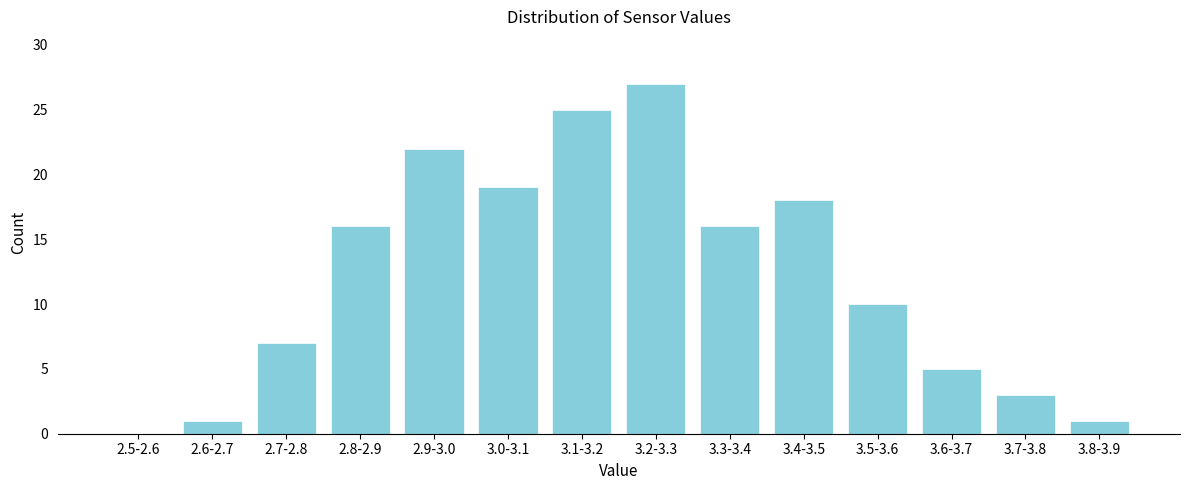

Reading left to right, extract all data points from this chart.

2.5-2.6=0	2.6-2.7=1	2.7-2.8=7	2.8-2.9=16	2.9-3.0=22	3.0-3.1=19	3.1-3.2=25	3.2-3.3=27	3.3-3.4=16	3.4-3.5=18	3.5-3.6=10	3.6-3.7=5	3.7-3.8=3	3.8-3.9=1